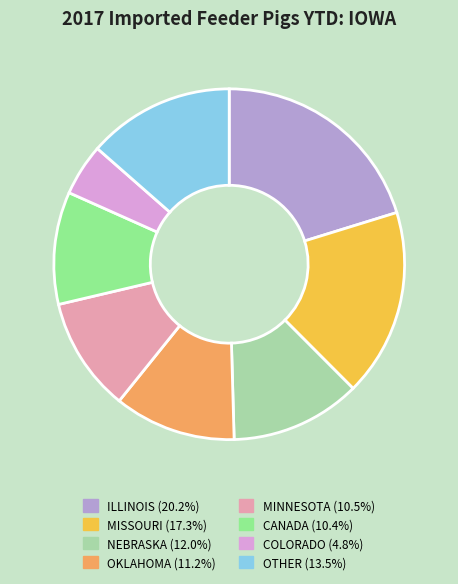

How many segments does this pie chart have?

8